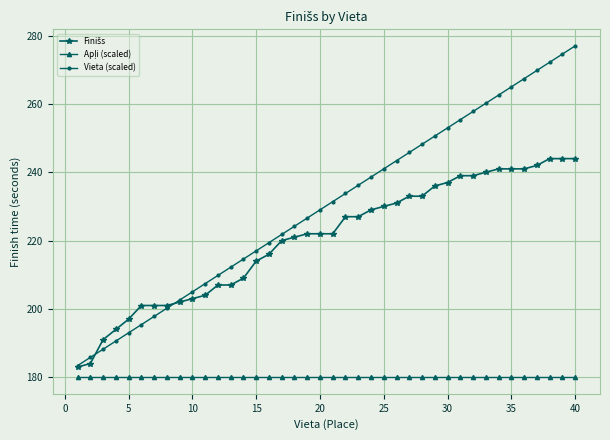

What is the greatest value displayed?

277.0